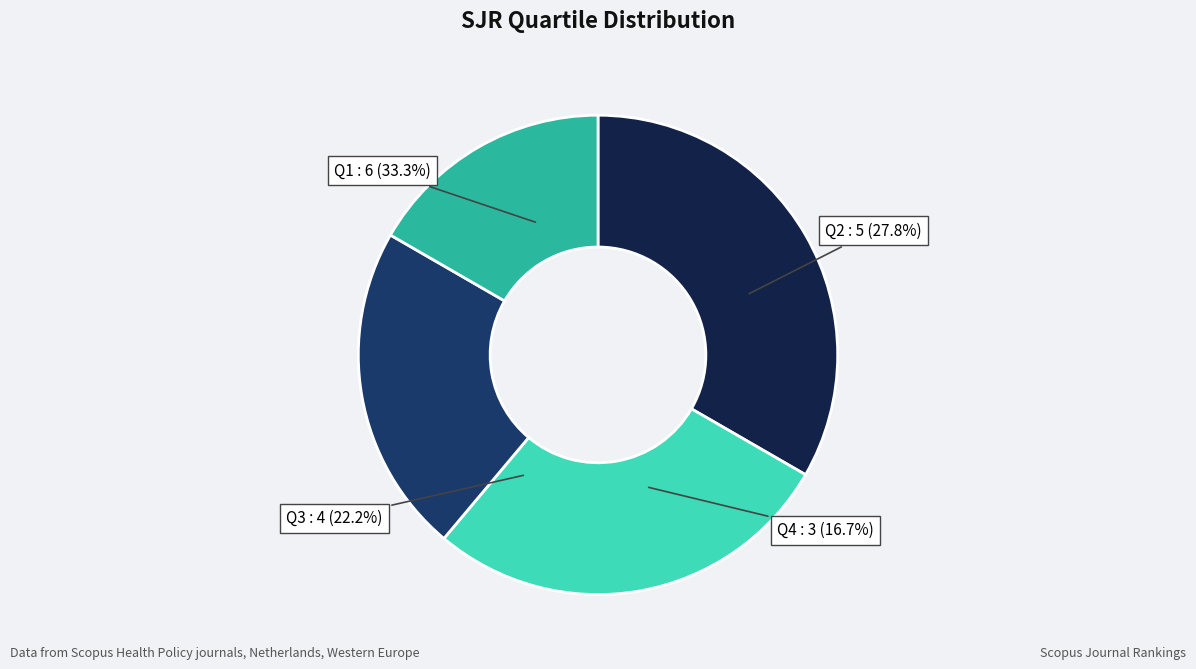

How many segments does this pie chart have?

4